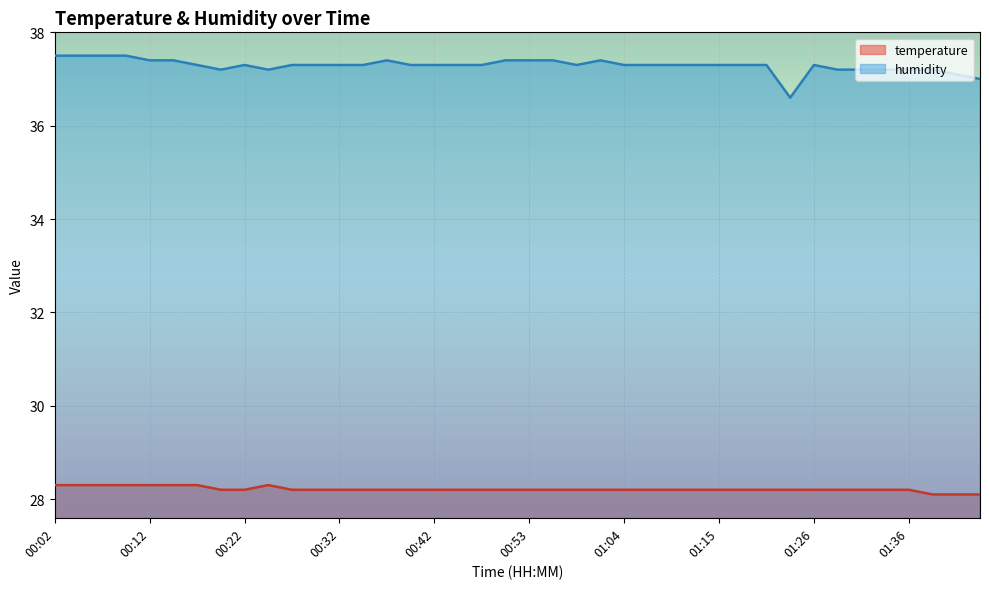

At which label is temperature closest to 28?

01:39